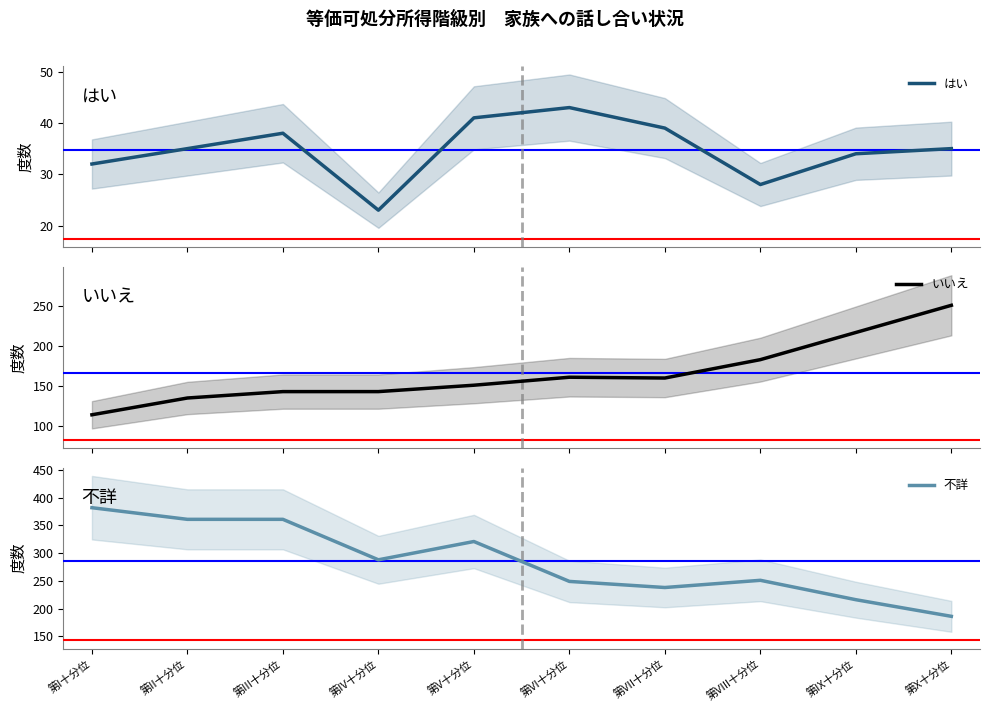

Count the number of data series in this chart.

3